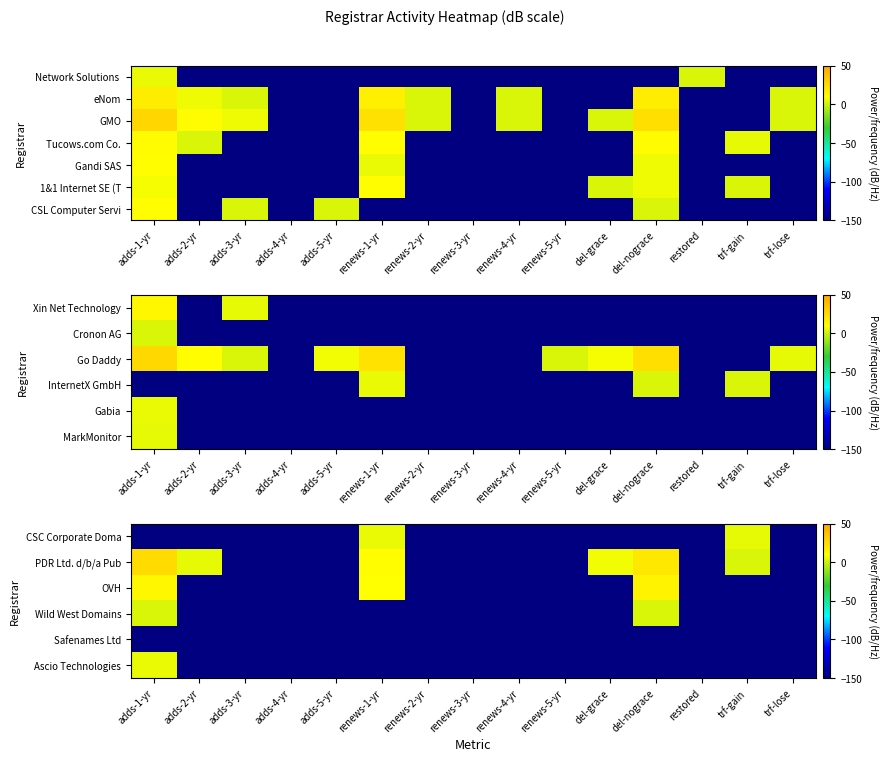

The Ascio Technologies series shows -60.1 at adds-4-yr. True or false?

False